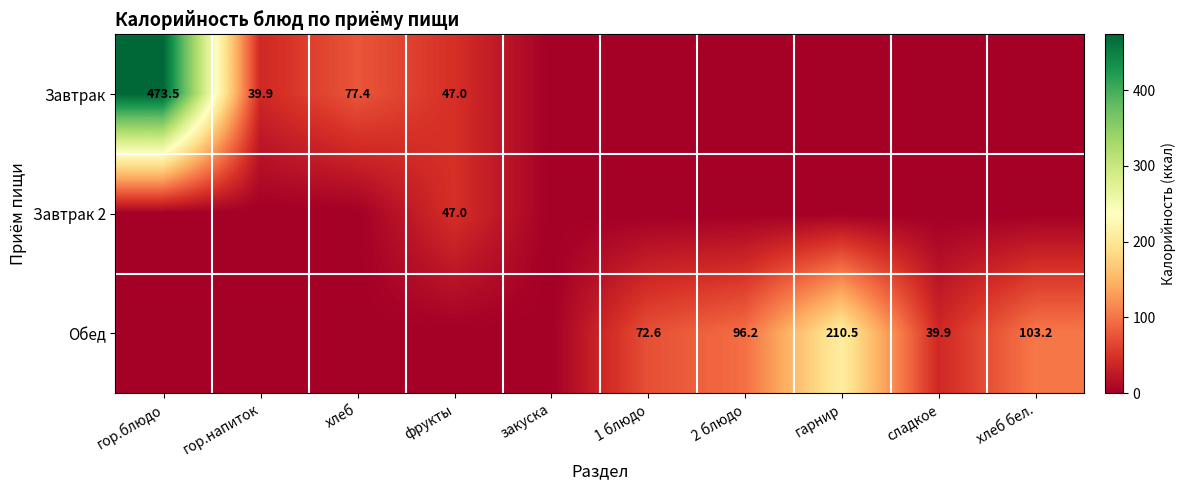

The value of Обед at хлеб бел. is 183.0. True or false?

False